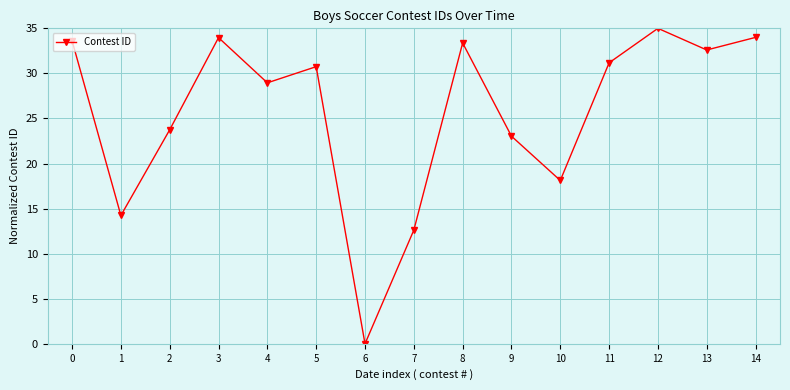

What is the sum of all values?

385.2